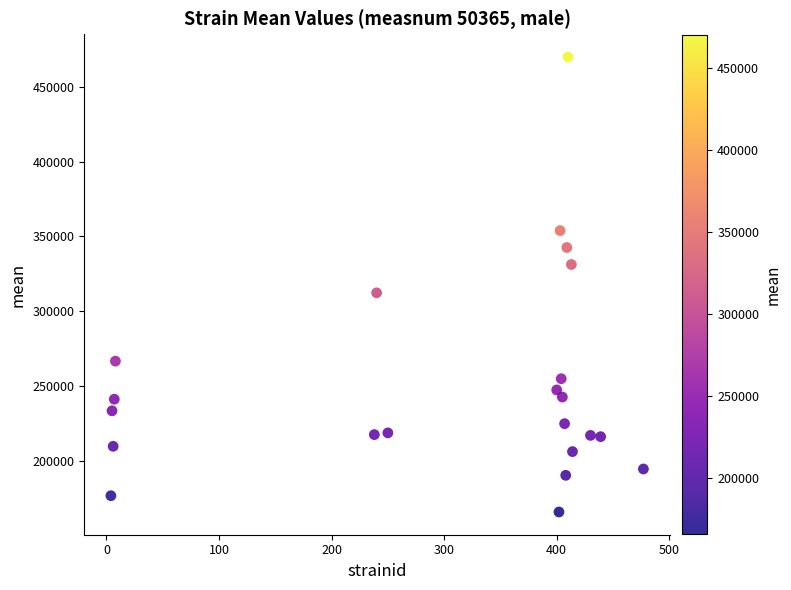

What is the range of Y values (max minus min)?

304227.3